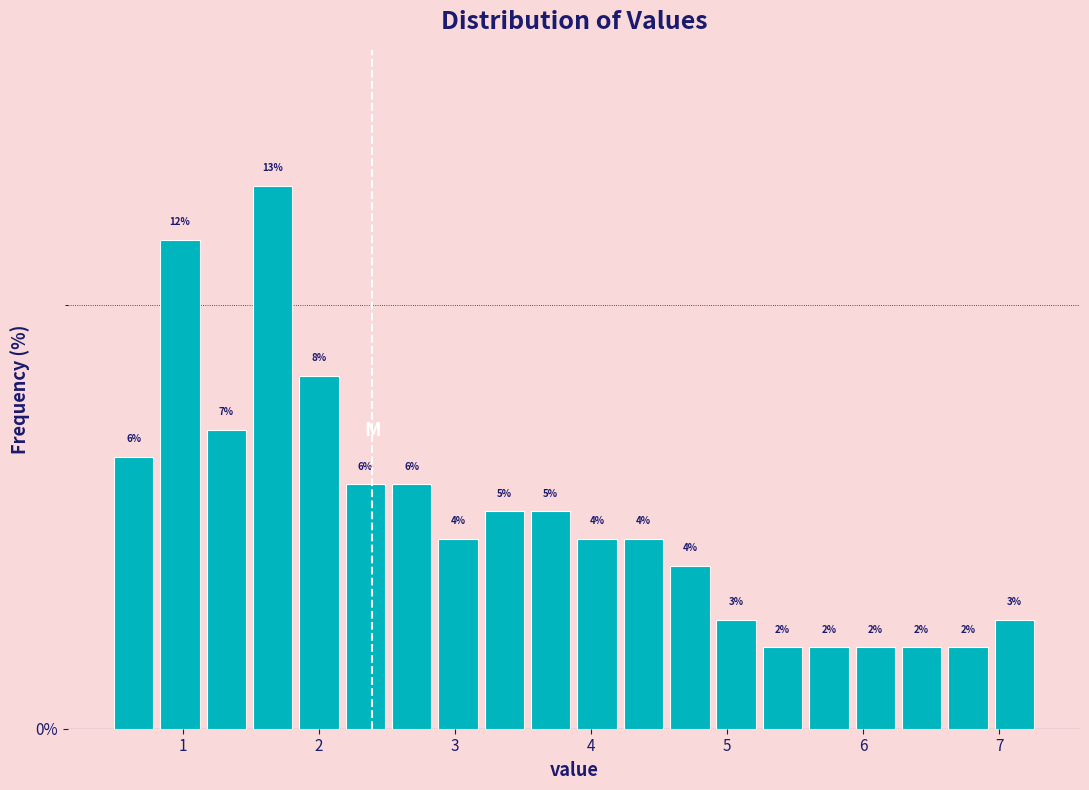

Around what value on the x-axis is the tallest bar? Give the approximate position of its centre, as read against the axis.

1.7